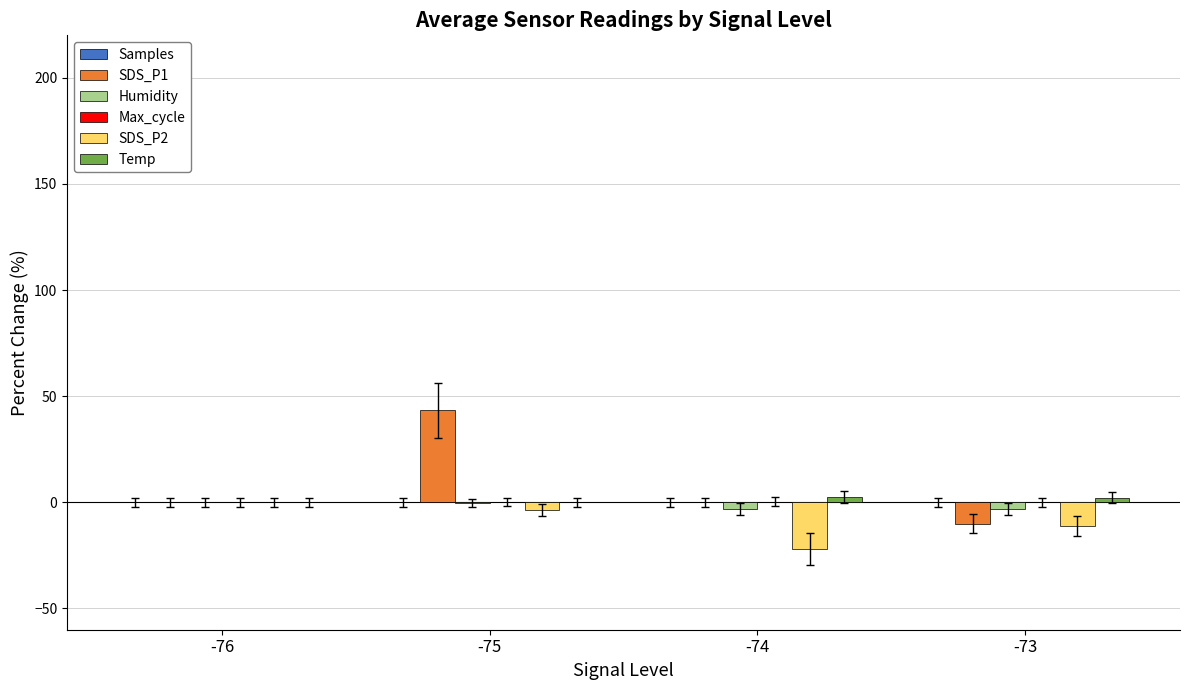

Which series changed the most between -76 and -75?

SDS_P1